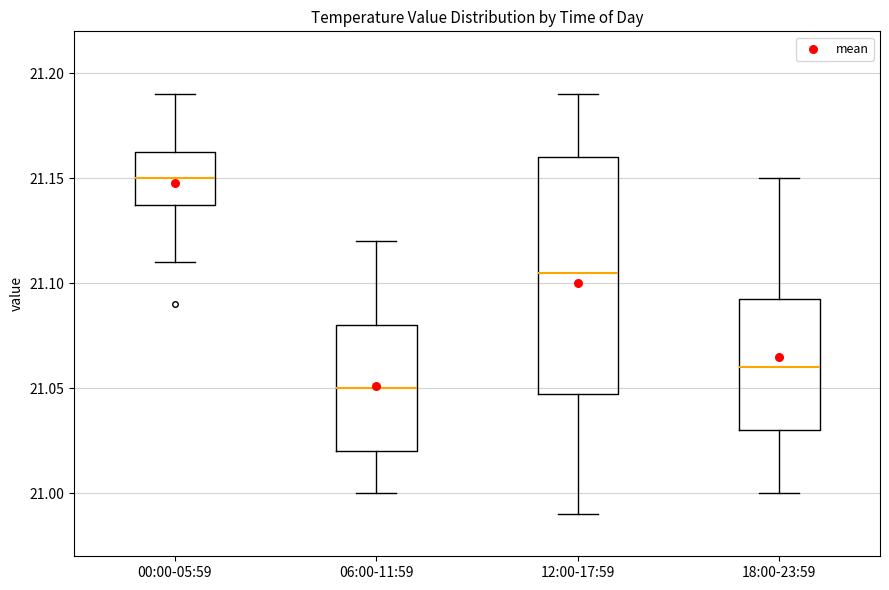

Where does the upper whisker of the box for 18:00-23:59 end on the y-axis? The values are not printed on the chart, so give them approximately, as read against the axis.

21.150